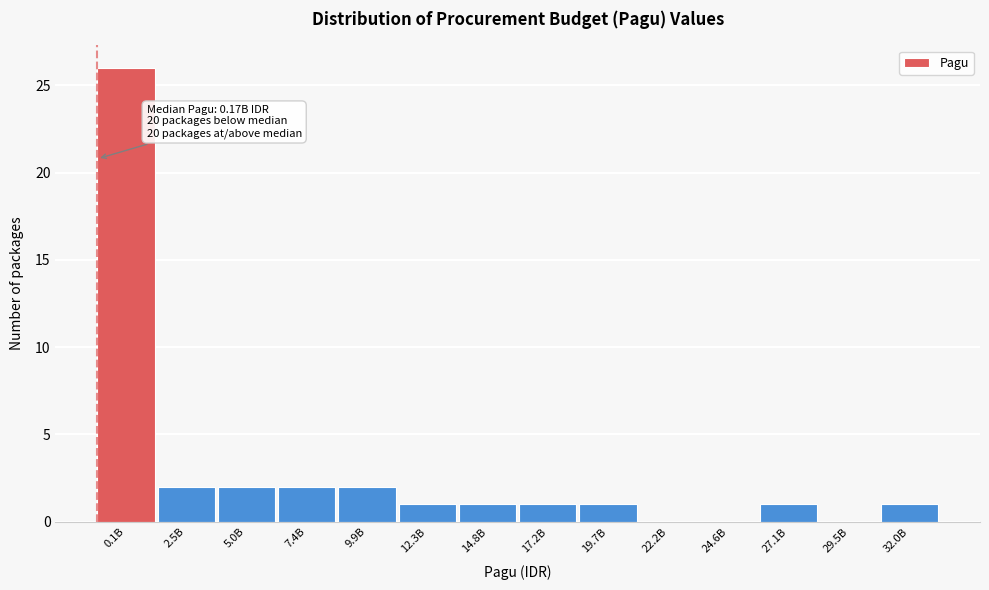

Reading left to right, transcribe all the data shown in this chart.

0.1B=26	2.5B=2	5.0B=2	7.4B=2	9.9B=2	12.3B=1	14.8B=1	17.2B=1	19.7B=1	22.2B=0	24.6B=0	27.1B=1	29.5B=0	32.0B=1